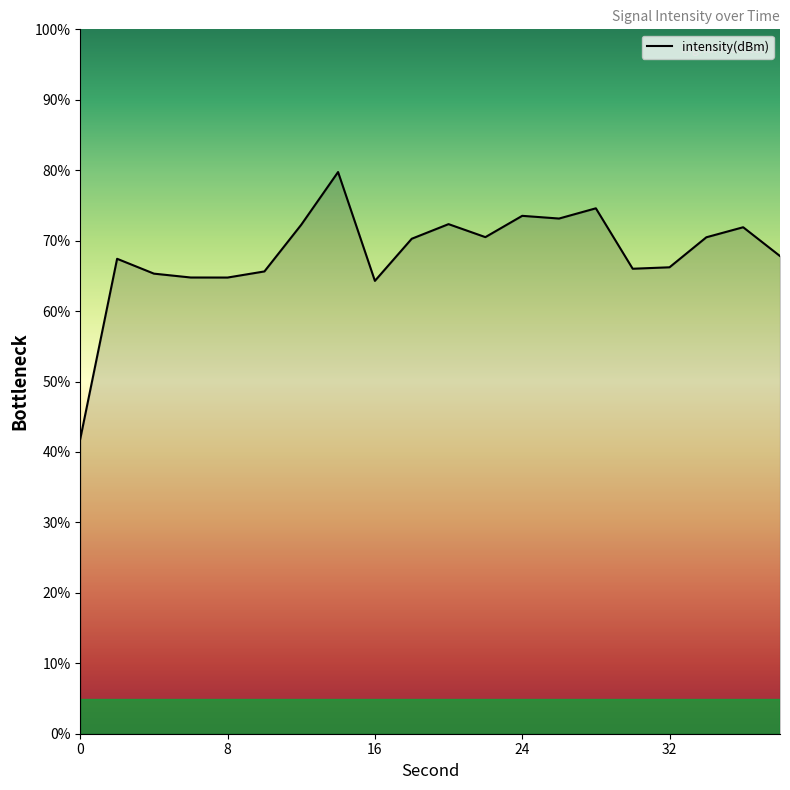

What is the greatest value displayed?

79.7